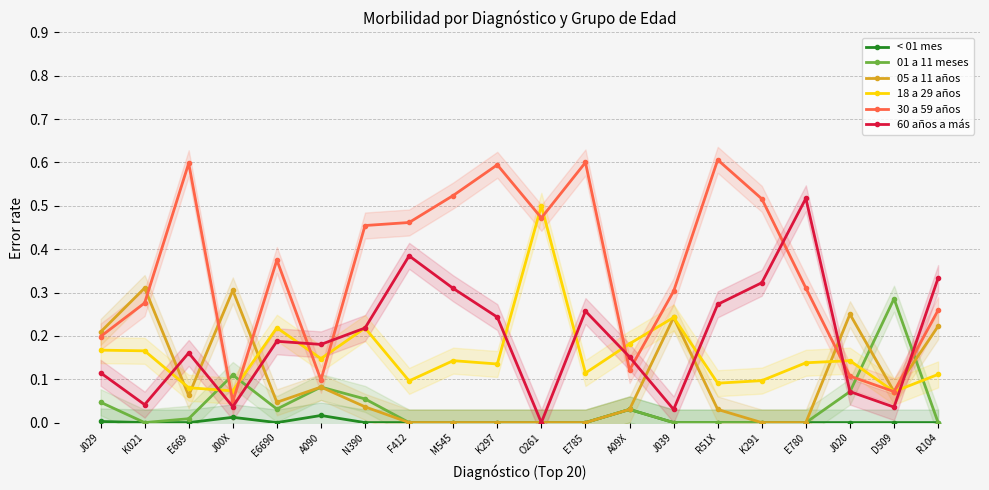

Rank the categories by 05 a 11 años value from highest to lowest.

K021, J00X, J020, J039, R104, J029, A090, D509, E669, E6690, N390, A09X, R51X, F412, M545, K297, O261, E785, K291, E780